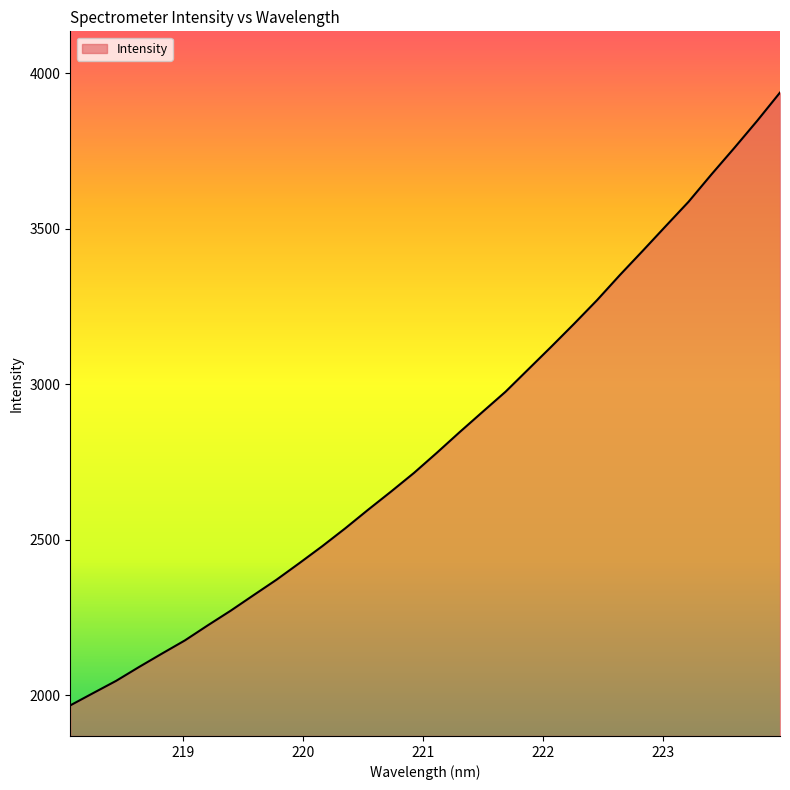

What is the greatest value displayed?

3938.6